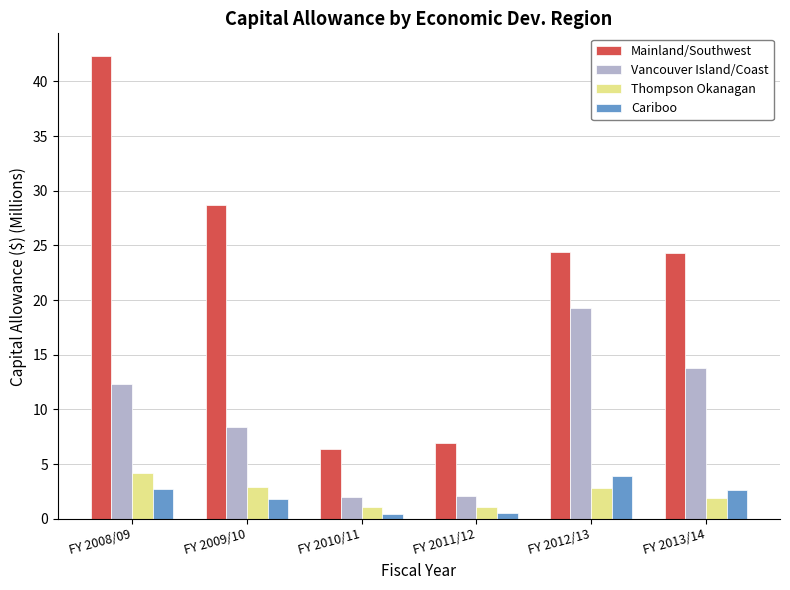

At FY 2013/14, list the series in order from largest to smallest.

Mainland/Southwest, Vancouver Island/Coast, Cariboo, Thompson Okanagan